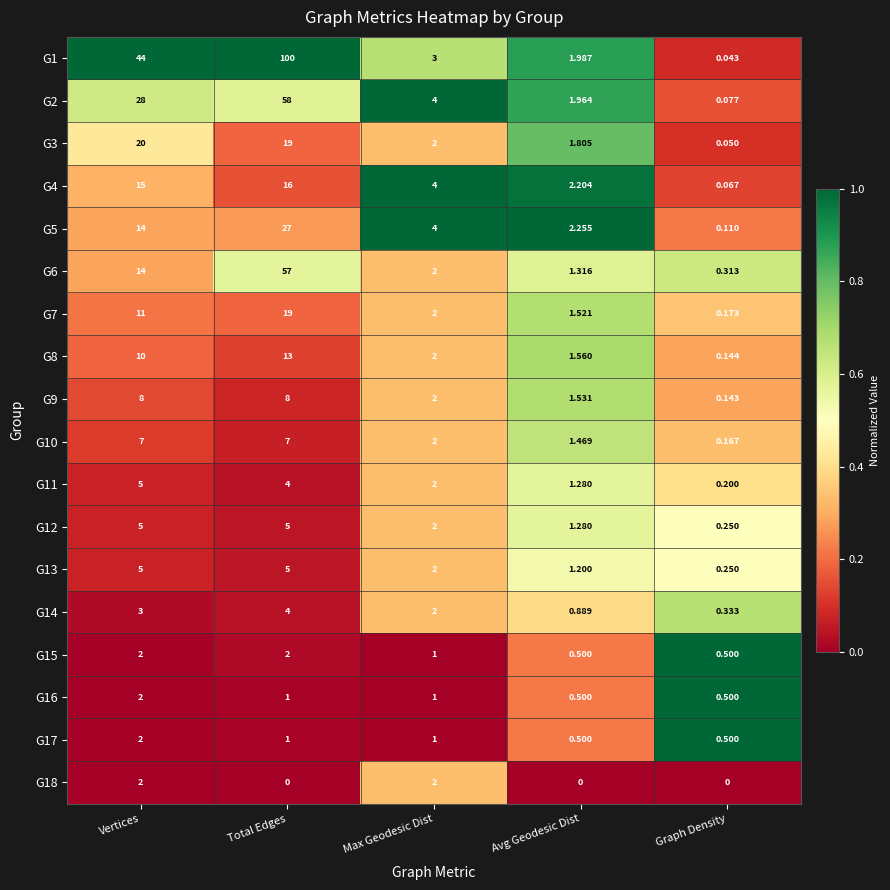

List the labels in order of G5 value, smallest first.

Graph Density, Avg Geodesic Dist, Max Geodesic Dist, Vertices, Total Edges